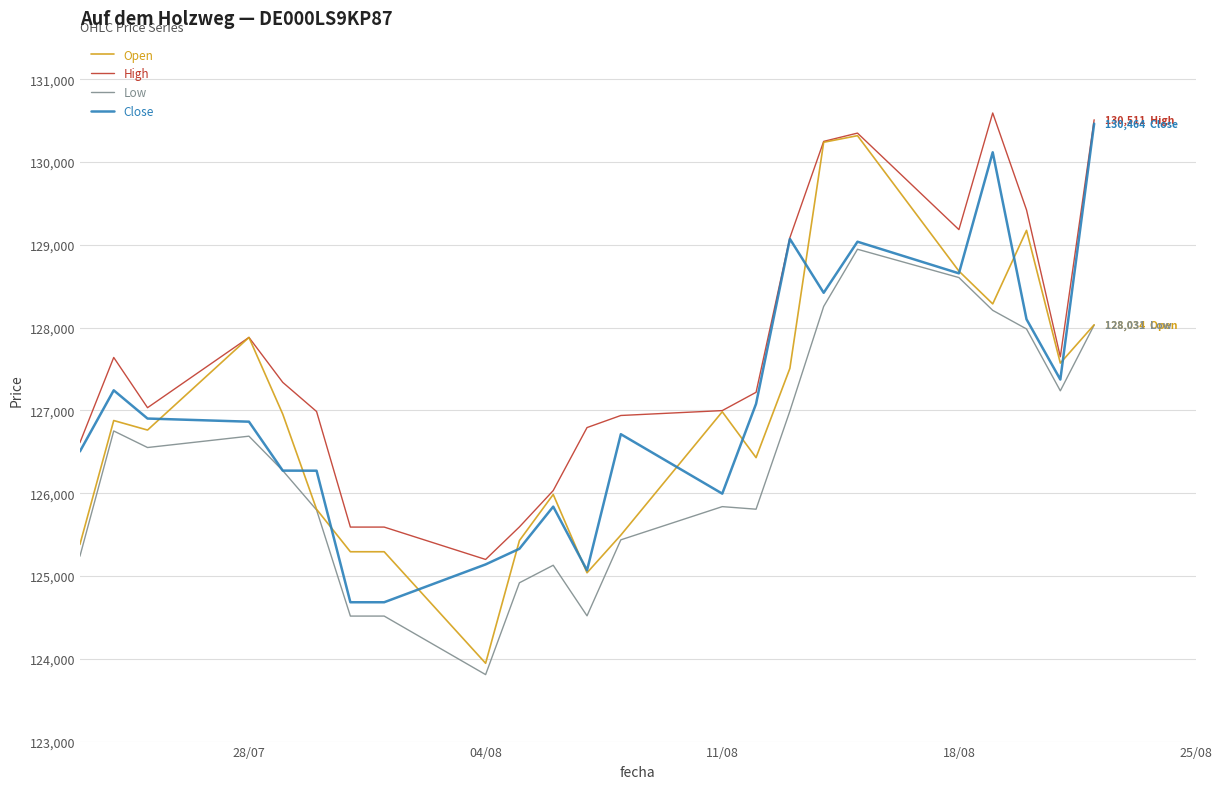

What is the greatest value displayed?

130593